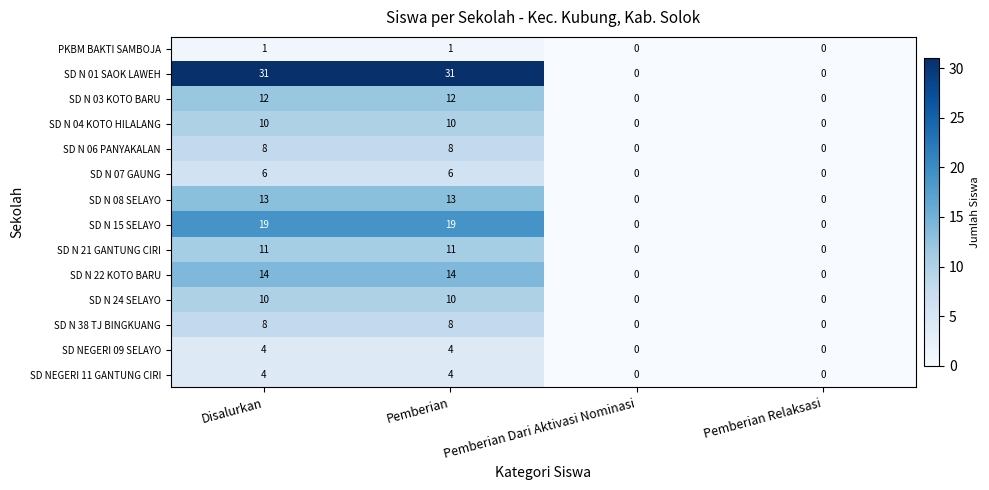

What is the maximum value for SD N 21 GANTUNG CIRI?

11